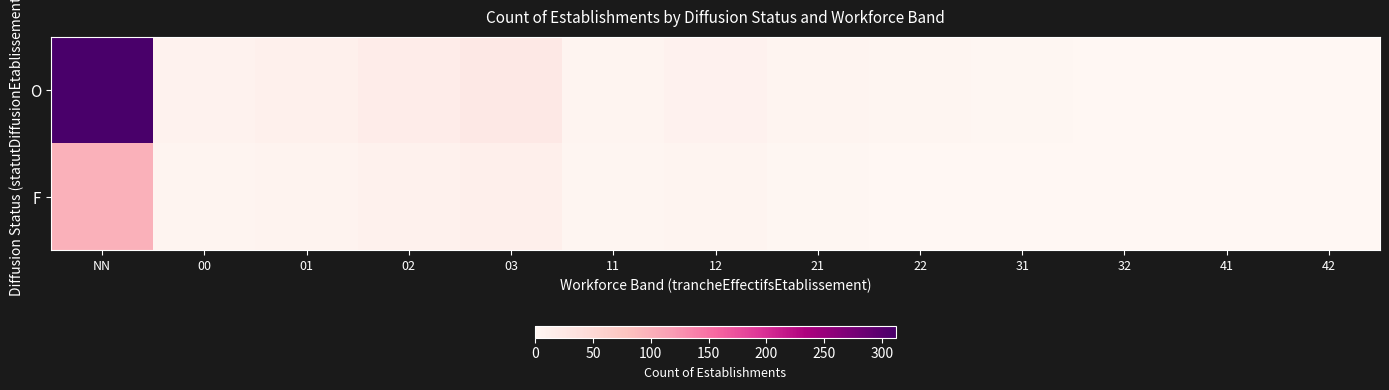

What is the spread (max minus min) of values at 42?

1